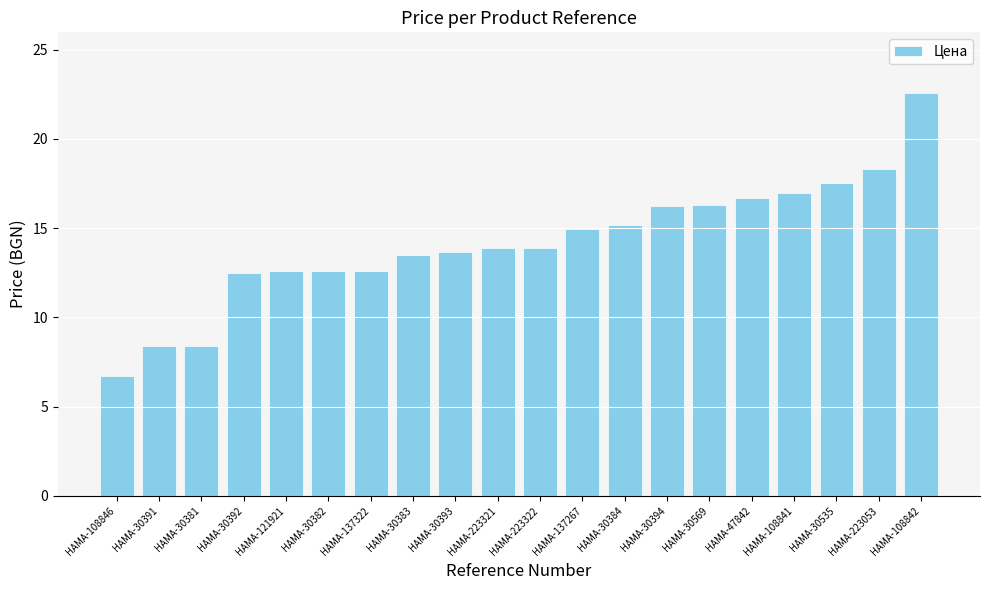

What is the sum of all values?

283.5